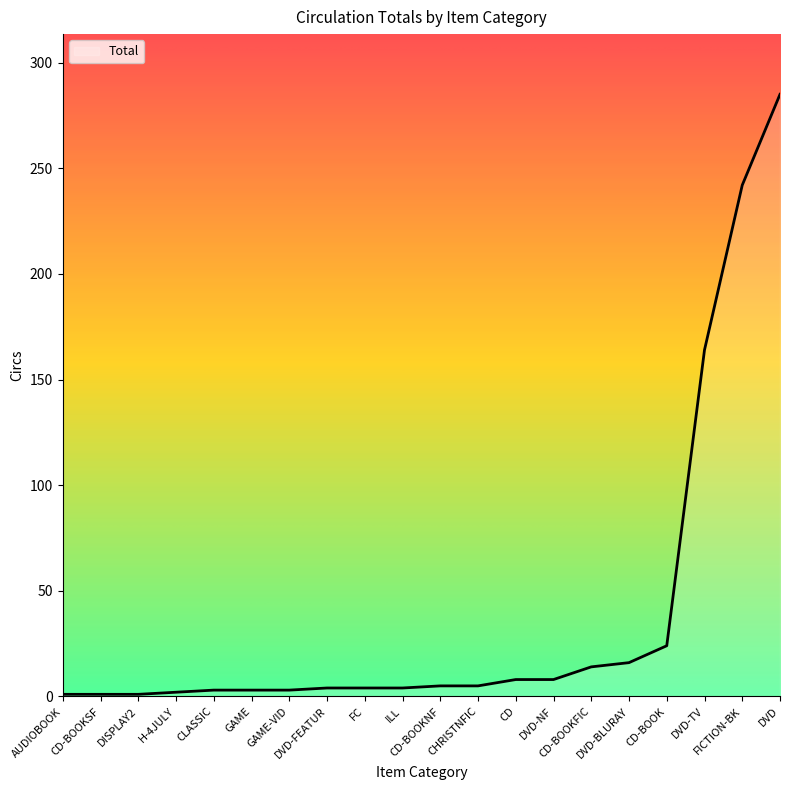

What position from the right is CD?

8